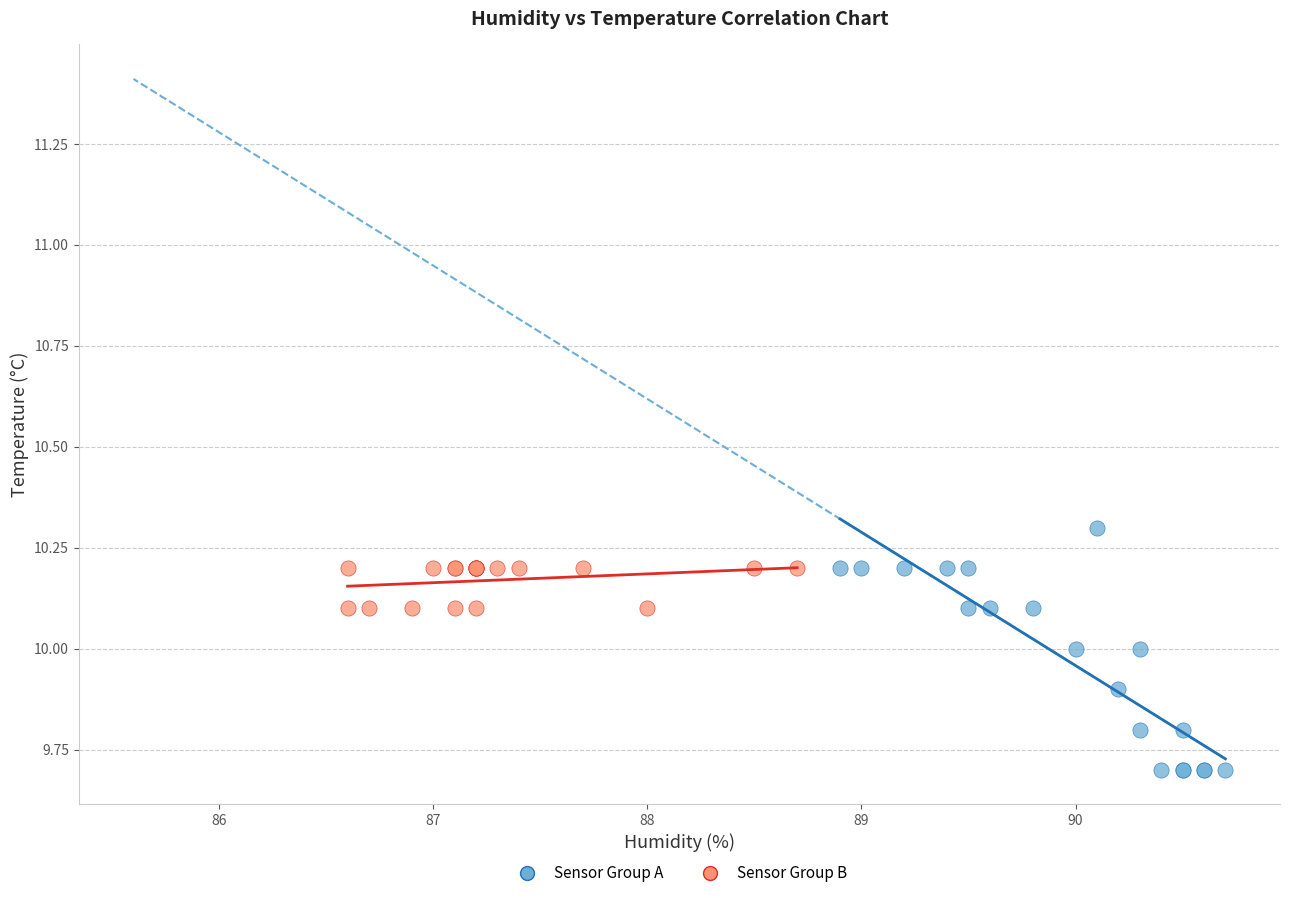

Which series has the widest spread of Y values?

Sensor Group A